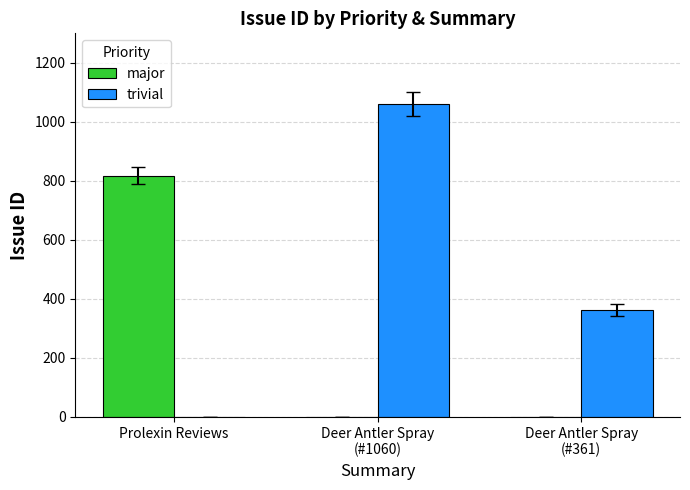

What is the total value across all series at Deer Antler Spray
(#1060)?

1060